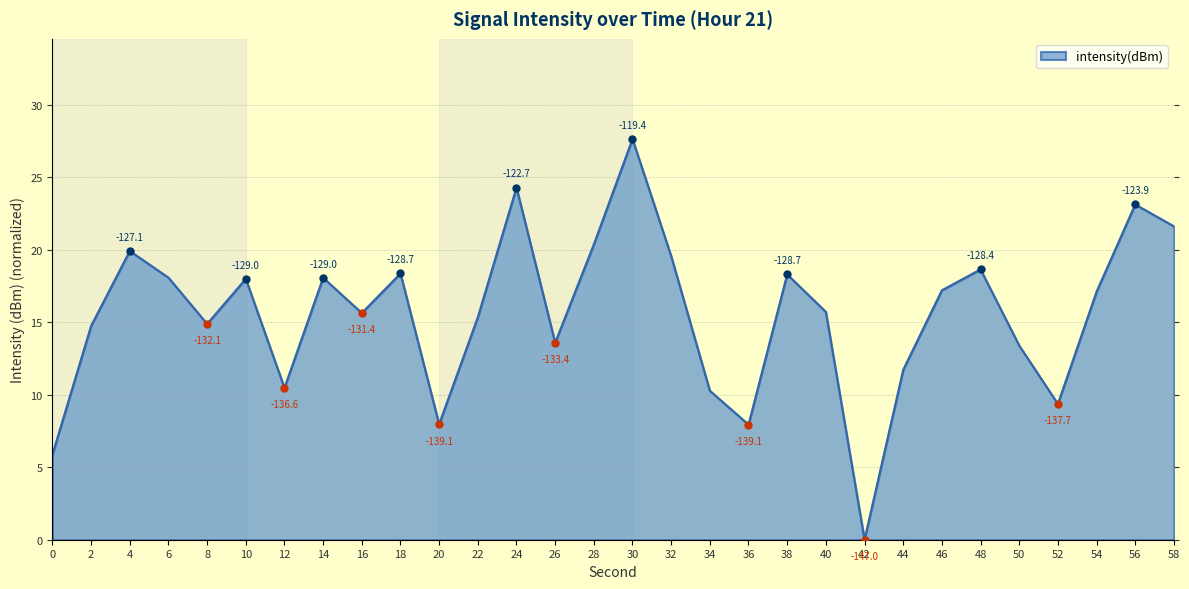

What is the maximum value shown in the chart?

27.6